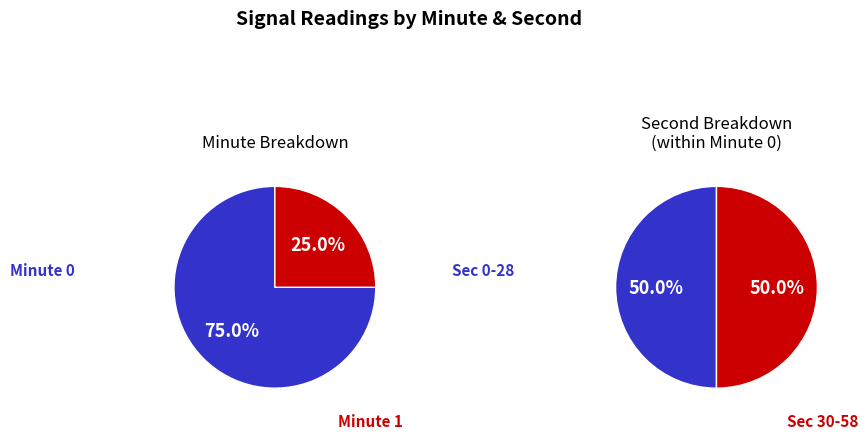

What is the difference between the highest and lowest values at 0?

20